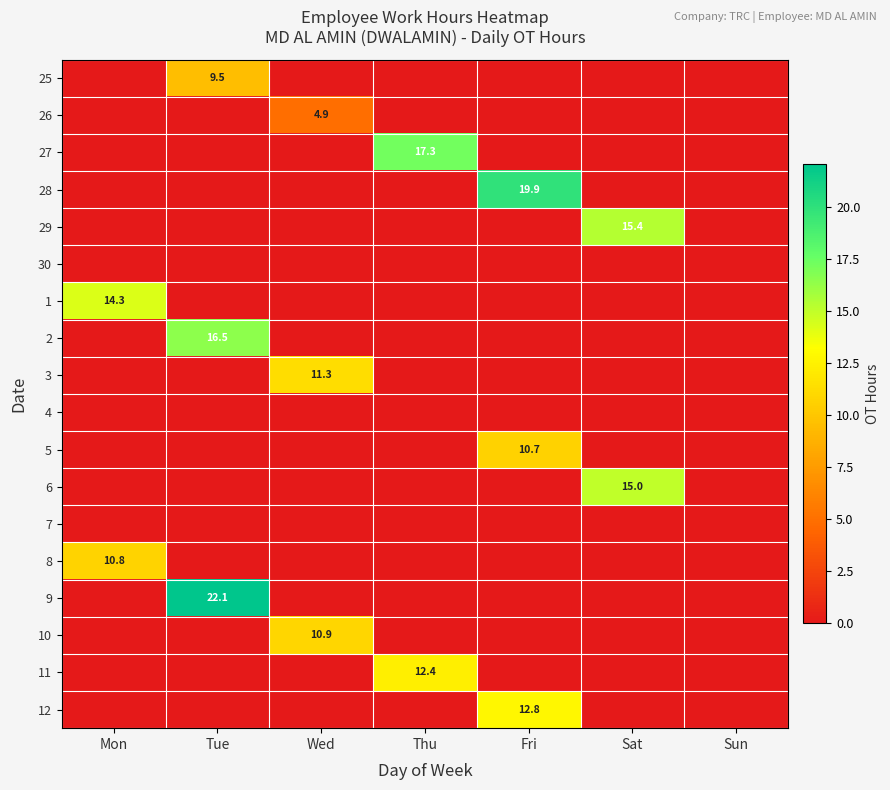

The 5 series shows 3.2 at Mon. True or false?

False